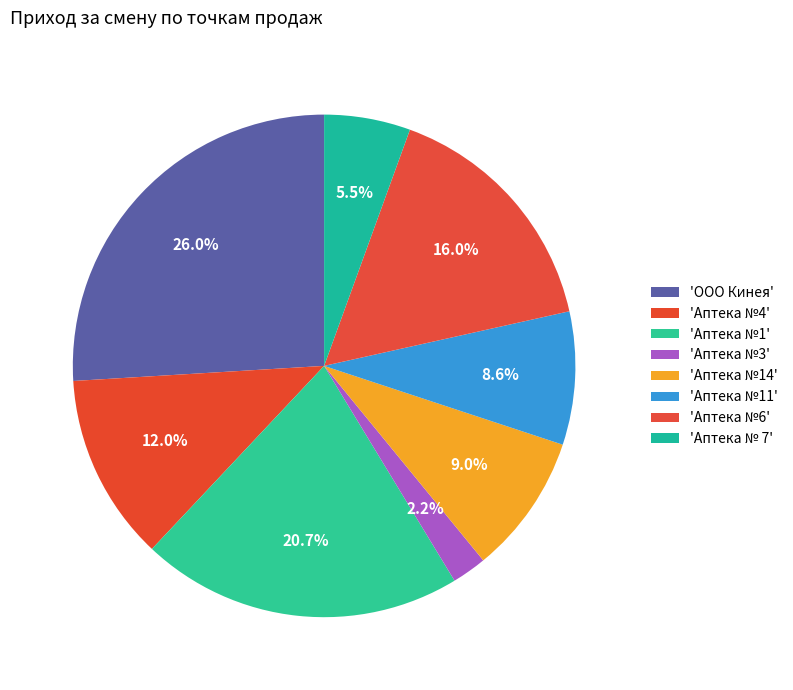

How many segments does this pie chart have?

8